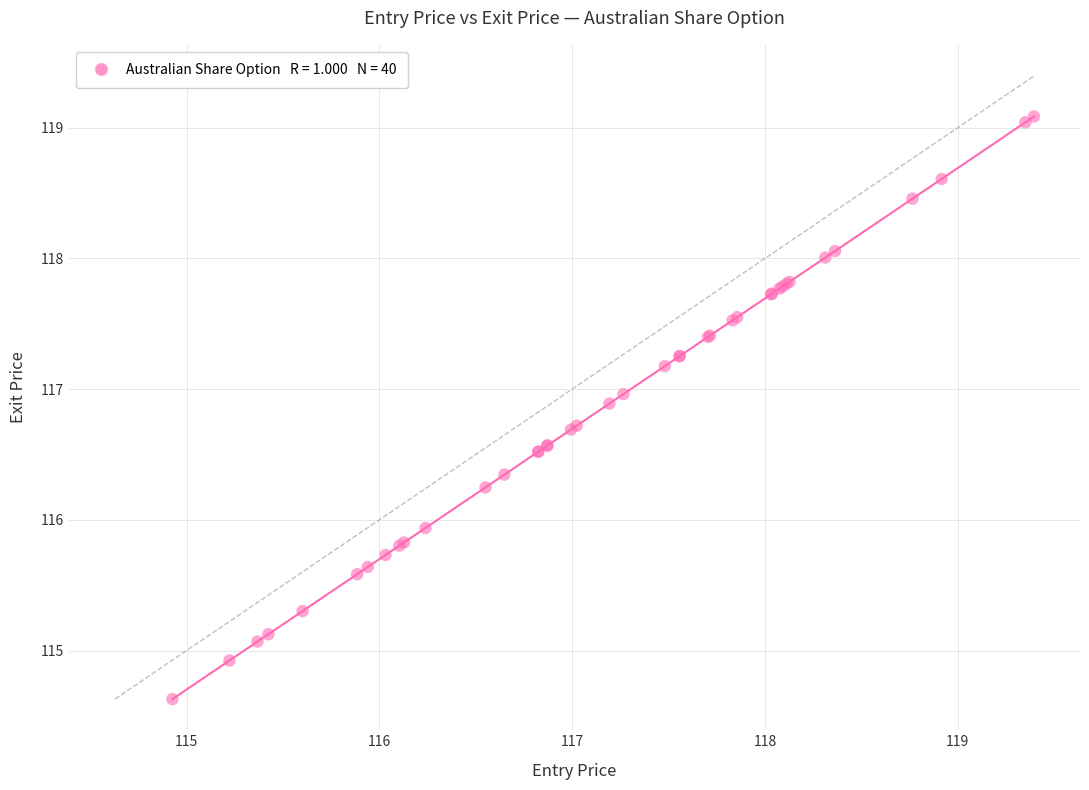

What Y value in the scatter plot is closest to 116?

115.9